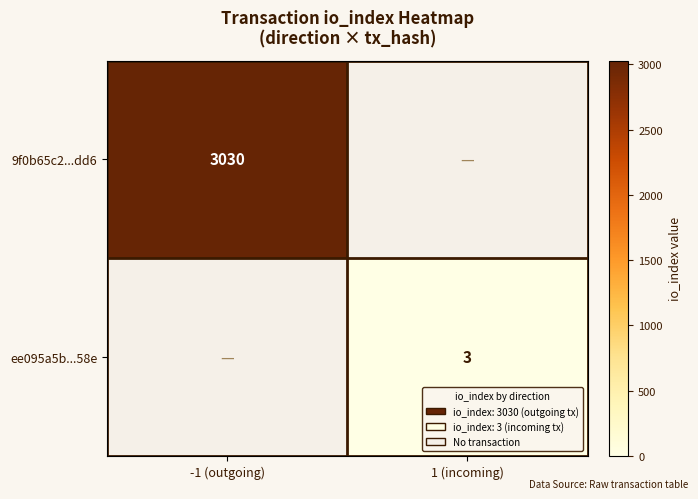

What is the smallest value displayed?

3.0